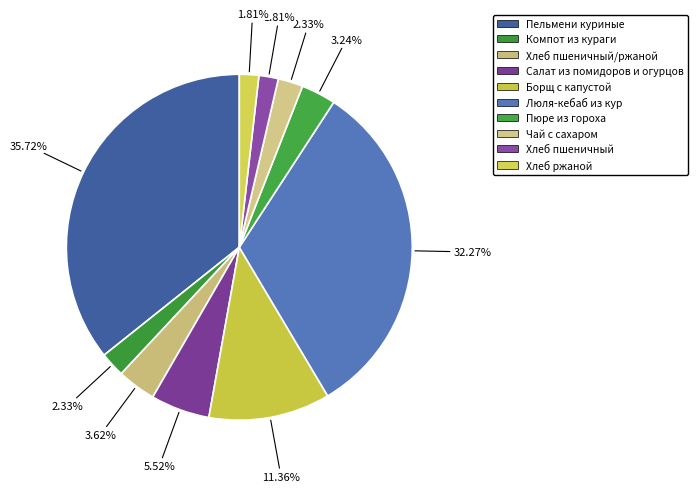

Count the number of slices in the pie.

10